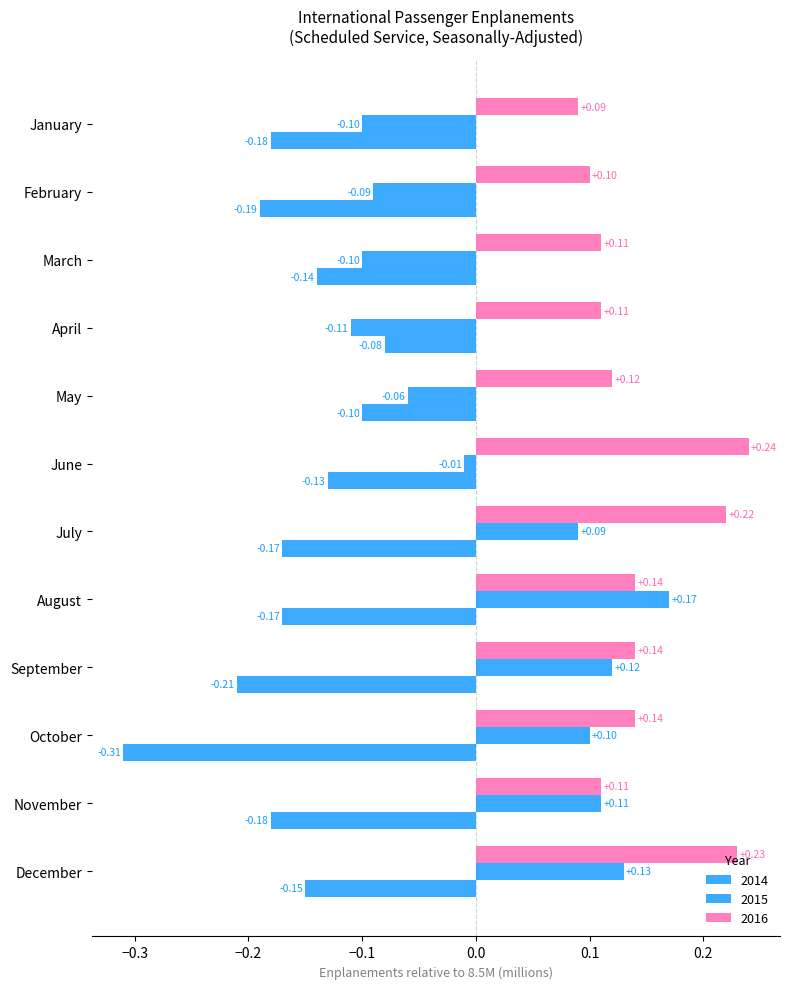

Count the number of data series in this chart.

3